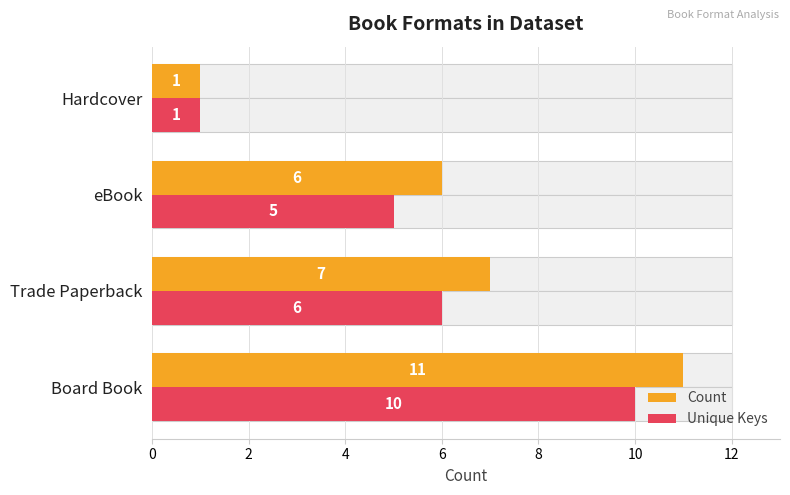

What are all the series names shown in the legend?

Count, Unique Keys